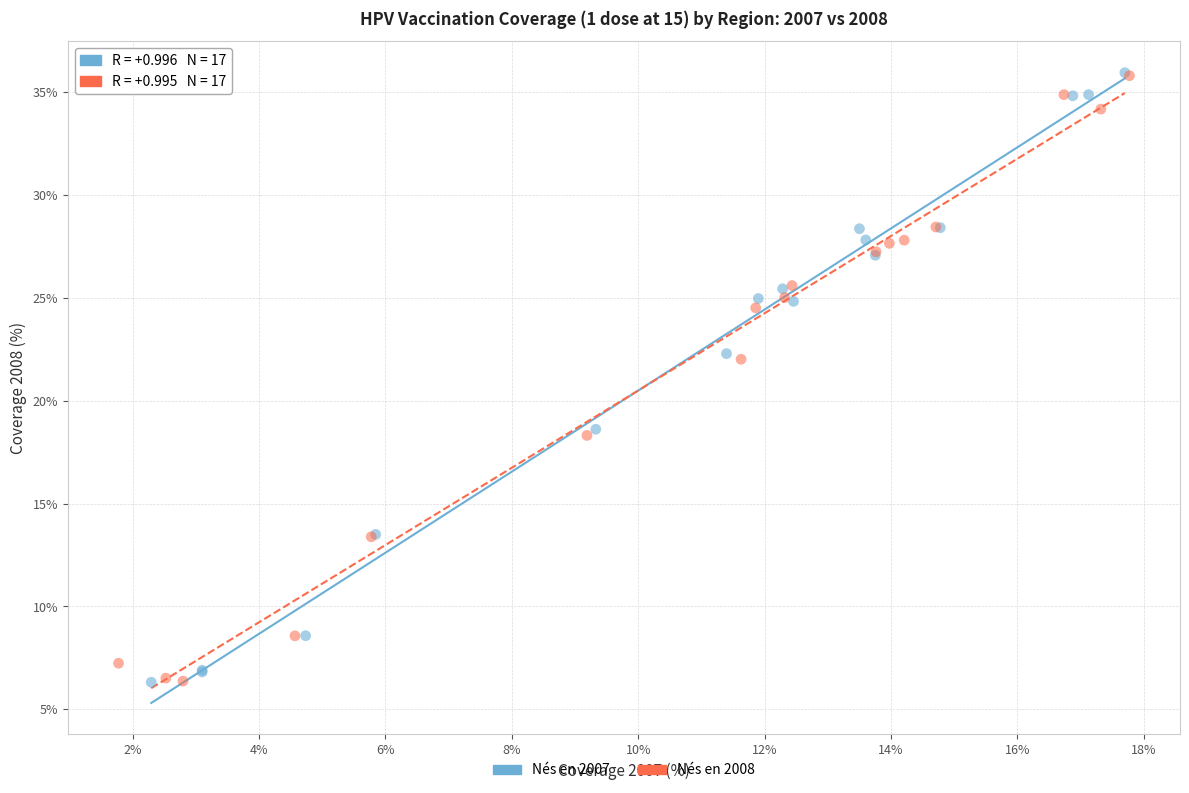

What are all the series names shown in the legend?

Nés en 2007, Nés en 2008